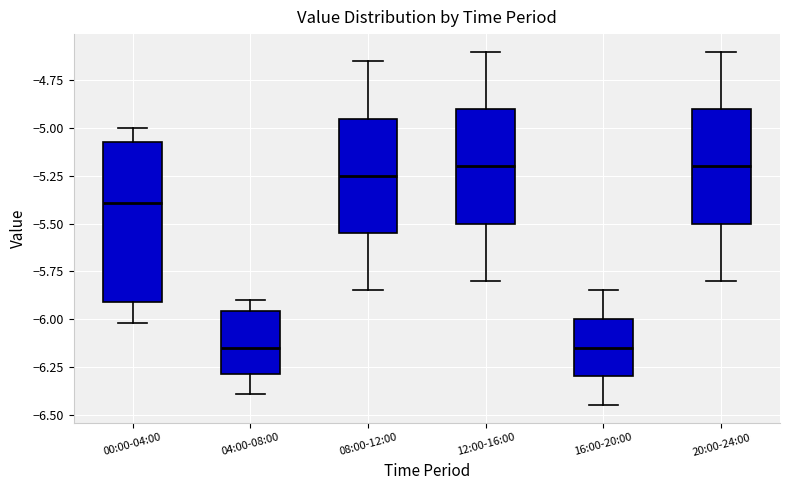

Reading left to right, read every box against the y-axis: the position of its median line, the range the box covers, and the ends of its whiskers. The values are not printed on the chart, so give them approximately, as read against the axis.

00:00-04:00: median -5.40, box -5.90 to -5.05, whiskers -6.00 to -5.00
04:00-08:00: median -6.15, box -6.30 to -5.95, whiskers -6.40 to -5.90
08:00-12:00: median -5.25, box -5.55 to -4.95, whiskers -5.85 to -4.65
12:00-16:00: median -5.20, box -5.50 to -4.90, whiskers -5.80 to -4.60
16:00-20:00: median -6.15, box -6.30 to -6.00, whiskers -6.45 to -5.85
20:00-24:00: median -5.20, box -5.50 to -4.90, whiskers -5.80 to -4.60